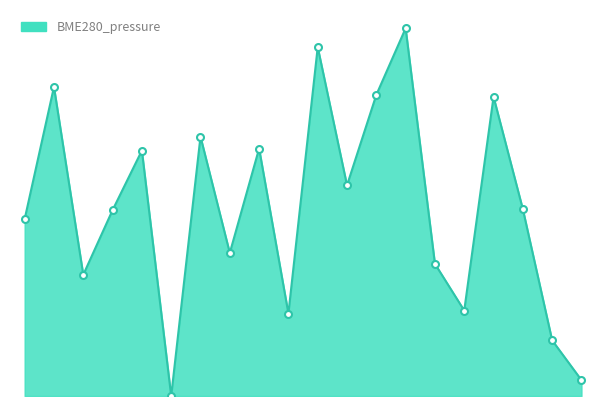

Reading left to right, what are all the values shown in this chart?

22.5	39.3	15.4	23.6	31.2	0.0	33.0	18.2	31.5	10.5	44.4	26.8	38.3	46.8	16.8	10.9	38.1	23.8	7.1	2.0